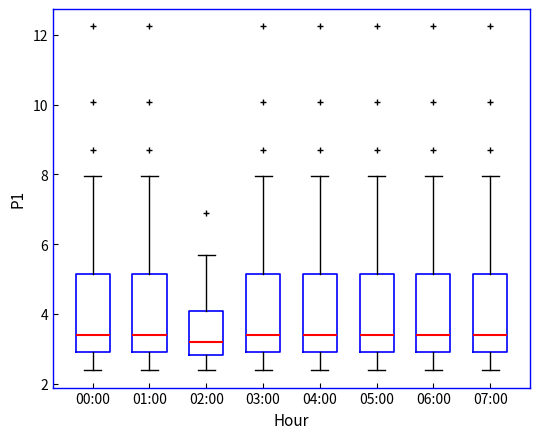

Where does the median line of the box for 02:00 sit on the y-axis? The values are not printed on the chart, so give them approximately, as read against the axis.

3.2